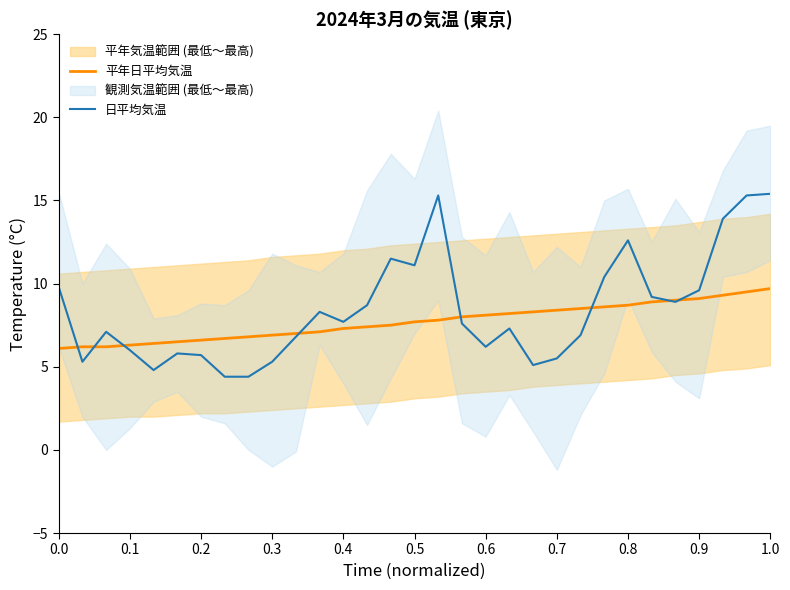

What is the maximum value for 平年日平均気温?

9.7